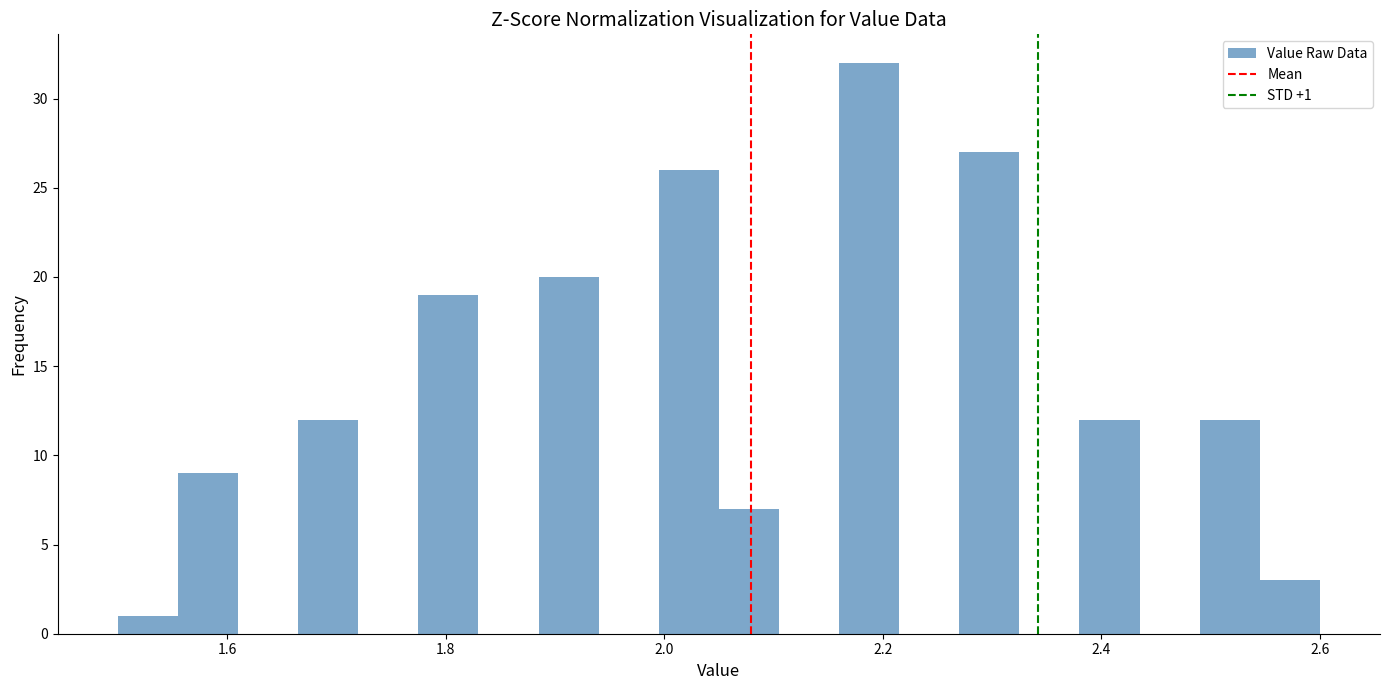

Read against the x-axis, roughly where is the centre of the tallest bar?

2.18